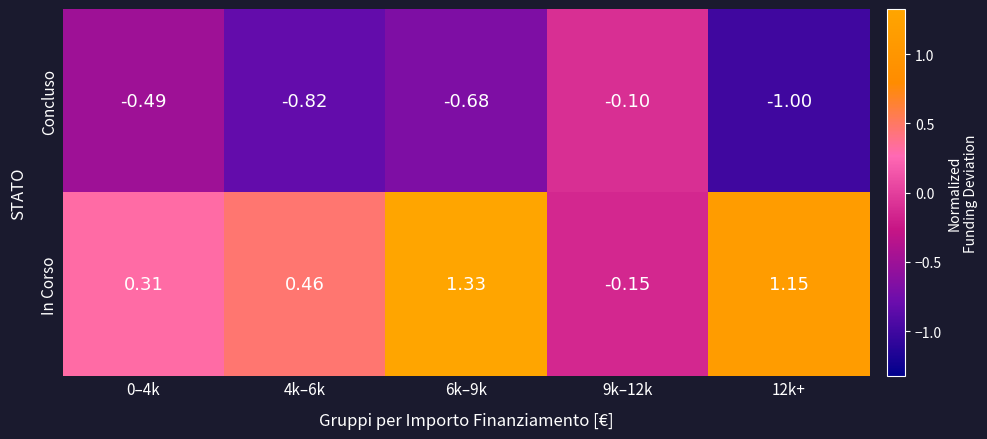

Which series has the largest total across all categories?

In Corso